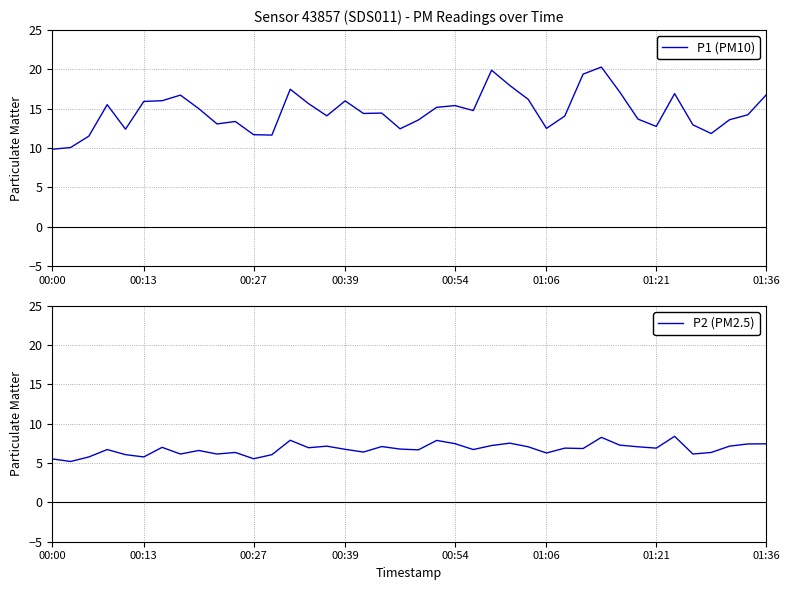

The P1 (PM10) series shows 11.7 at 00:27. True or false?

True